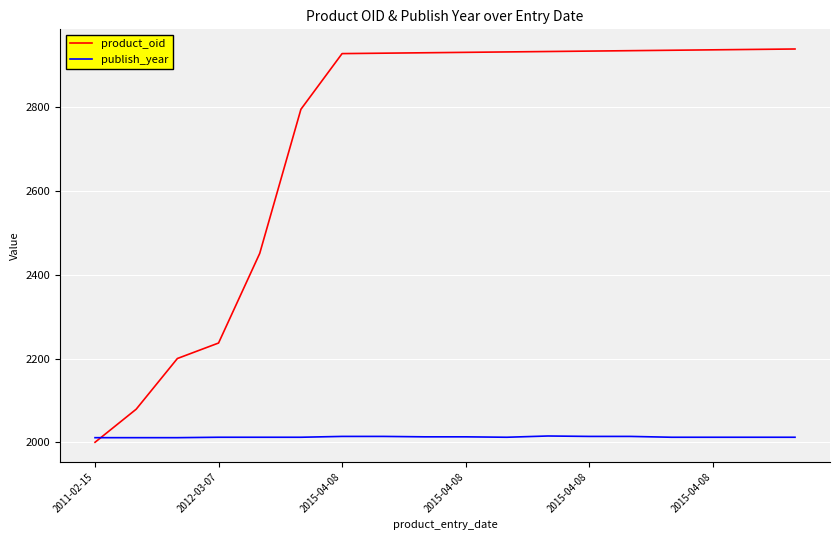

Which series has the largest total across all categories?

product_oid